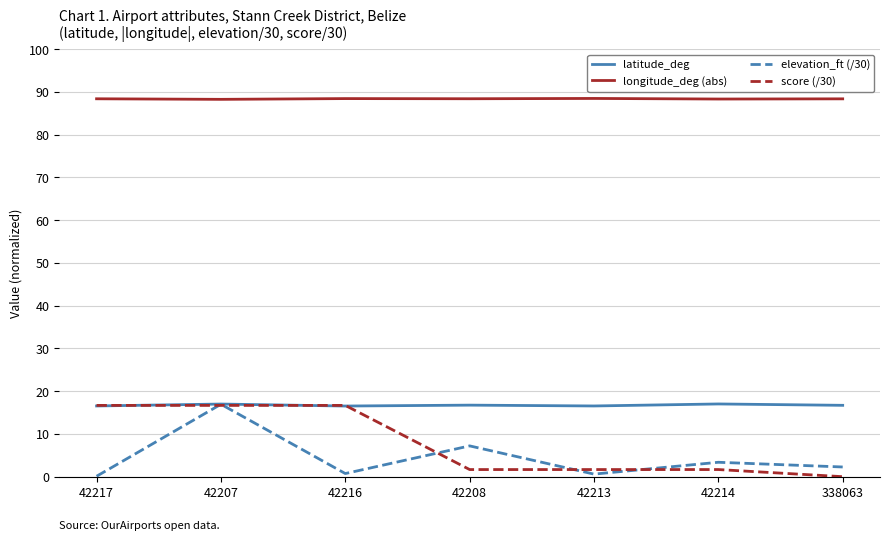

True or false: score (/30) and longitude_deg (abs) cross at least once.

False